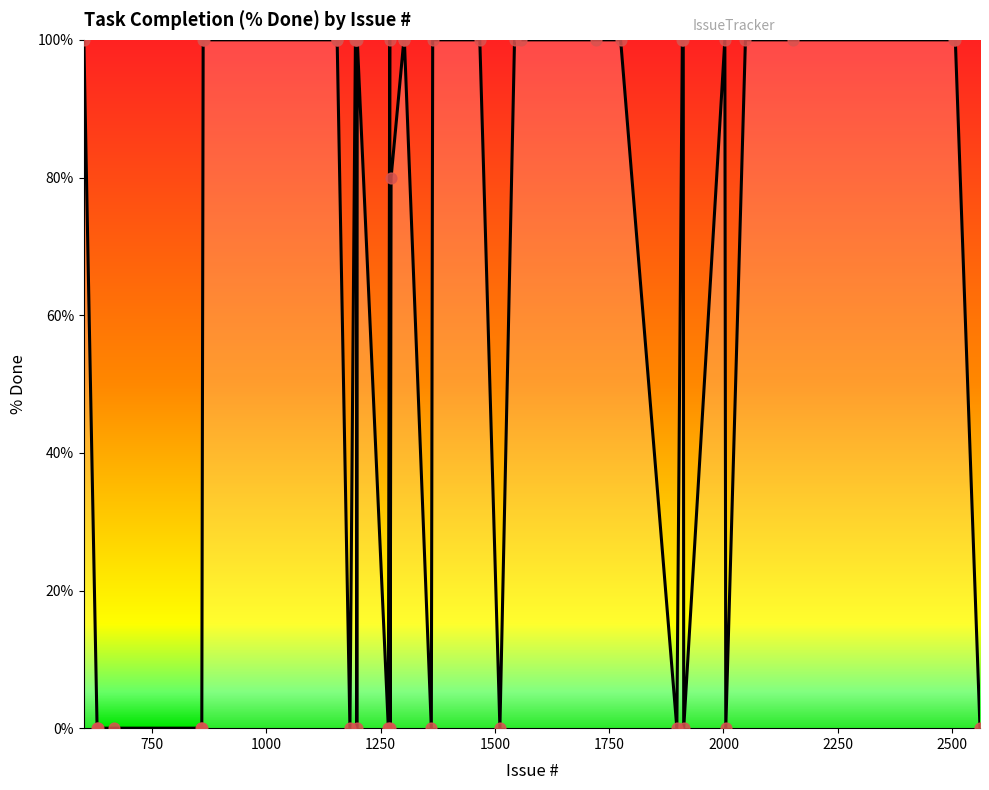

What is the maximum value shown in the chart?

100